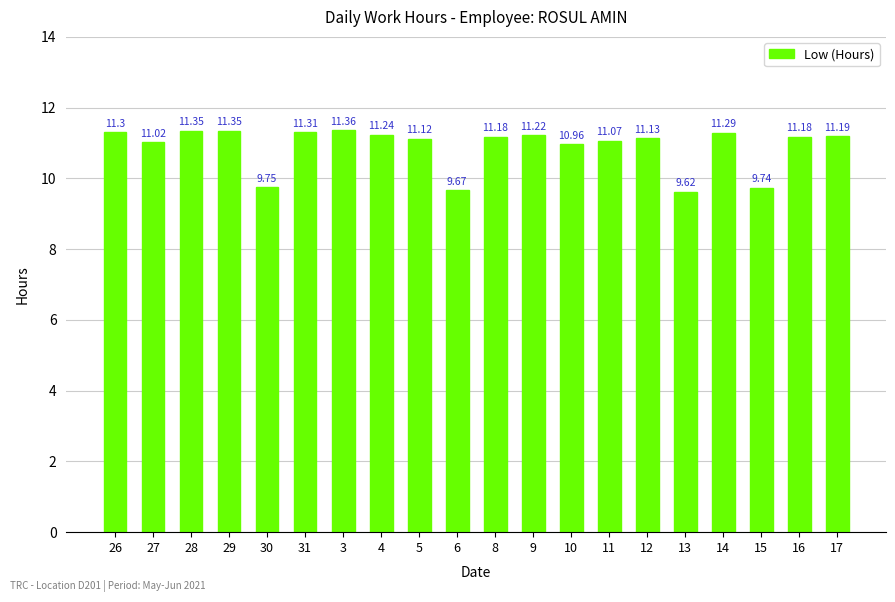

At which label does the data first exceed 11?

26